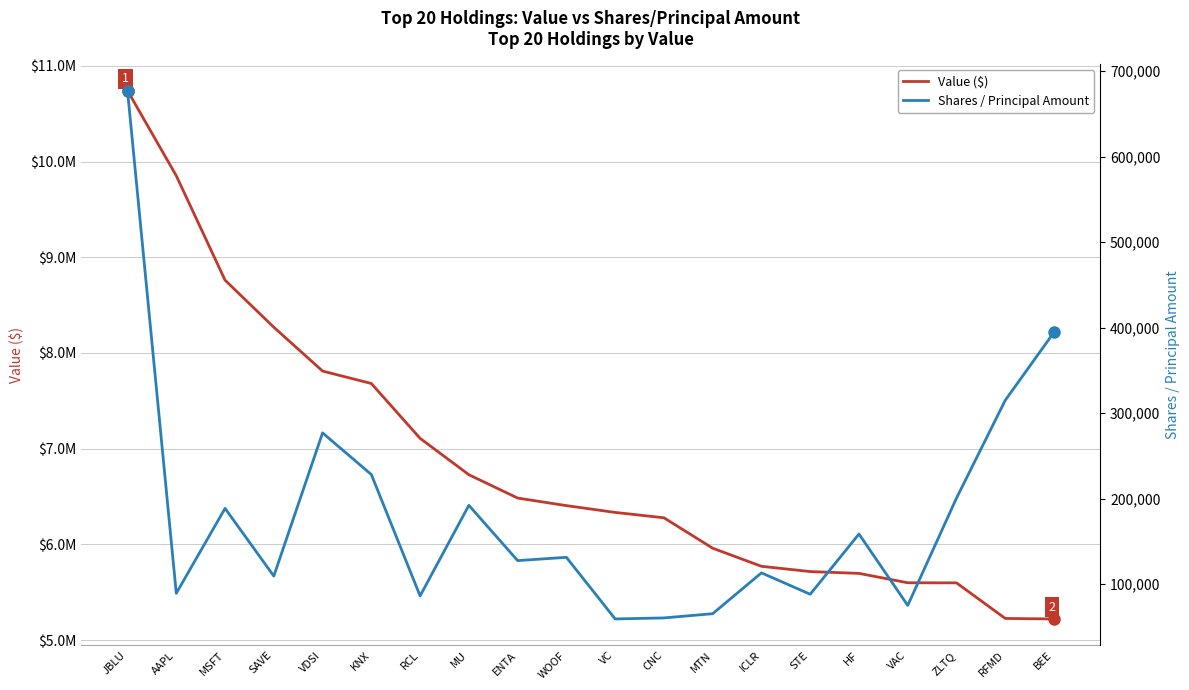

Rank the categories by Shares / Principal Amount value from lowest to highest.

VC, CNC, MTN, VAC, RCL, STE, AAPL, SAVE, ICLR, ENTA, WOOF, HF, MSFT, MU, ZLTQ, KNX, VDSI, RFMD, BEE, JBLU